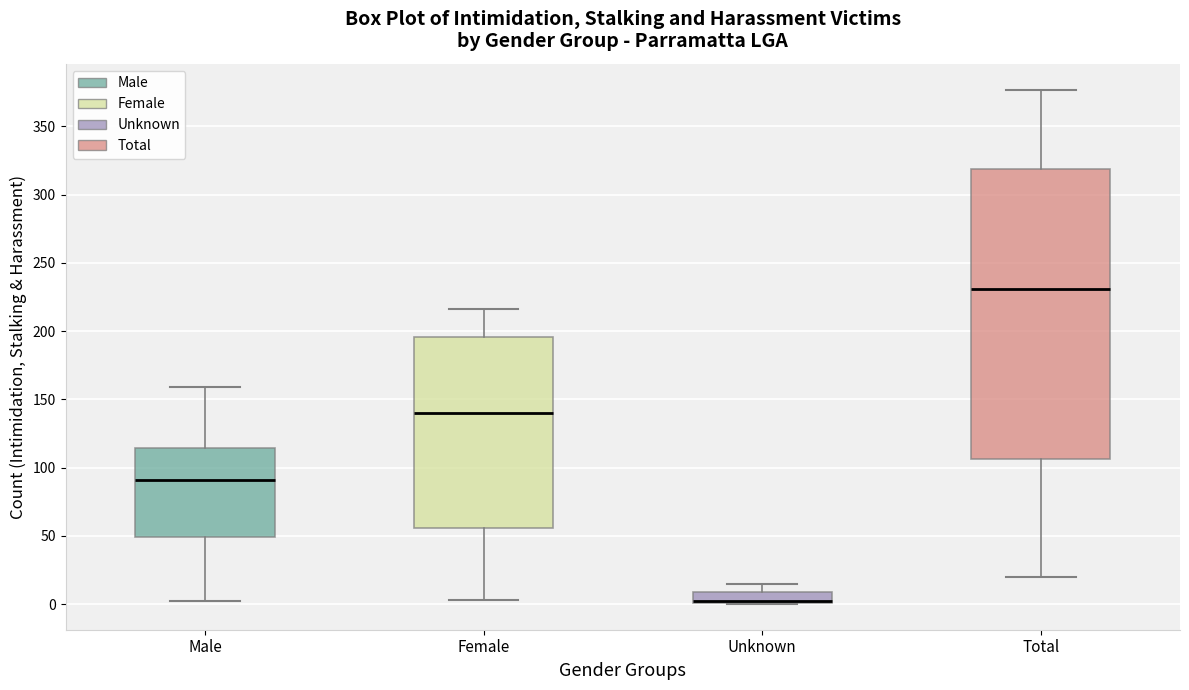

Which box is the tallest, from its lower edge to its upper edge?

Total